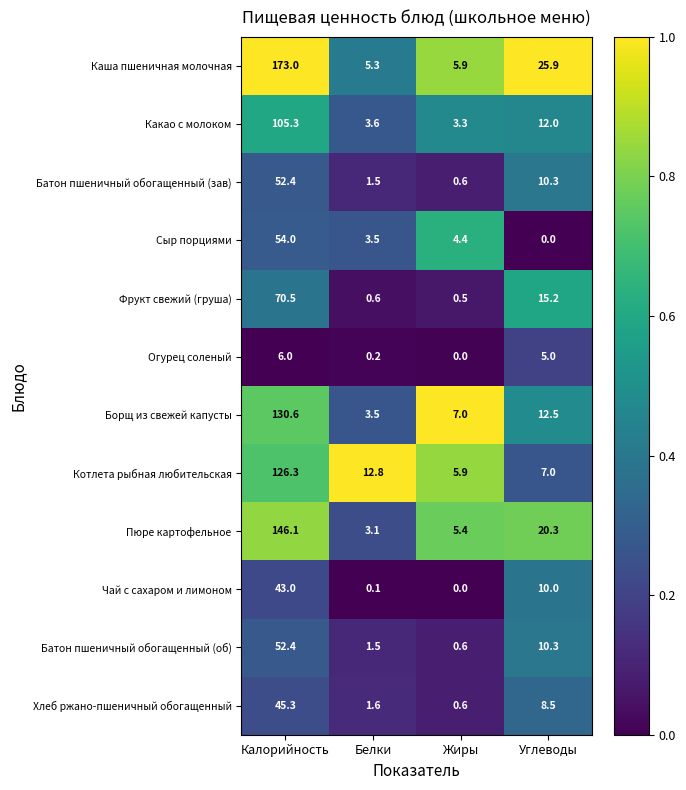

What is the greatest value displayed?

173.0